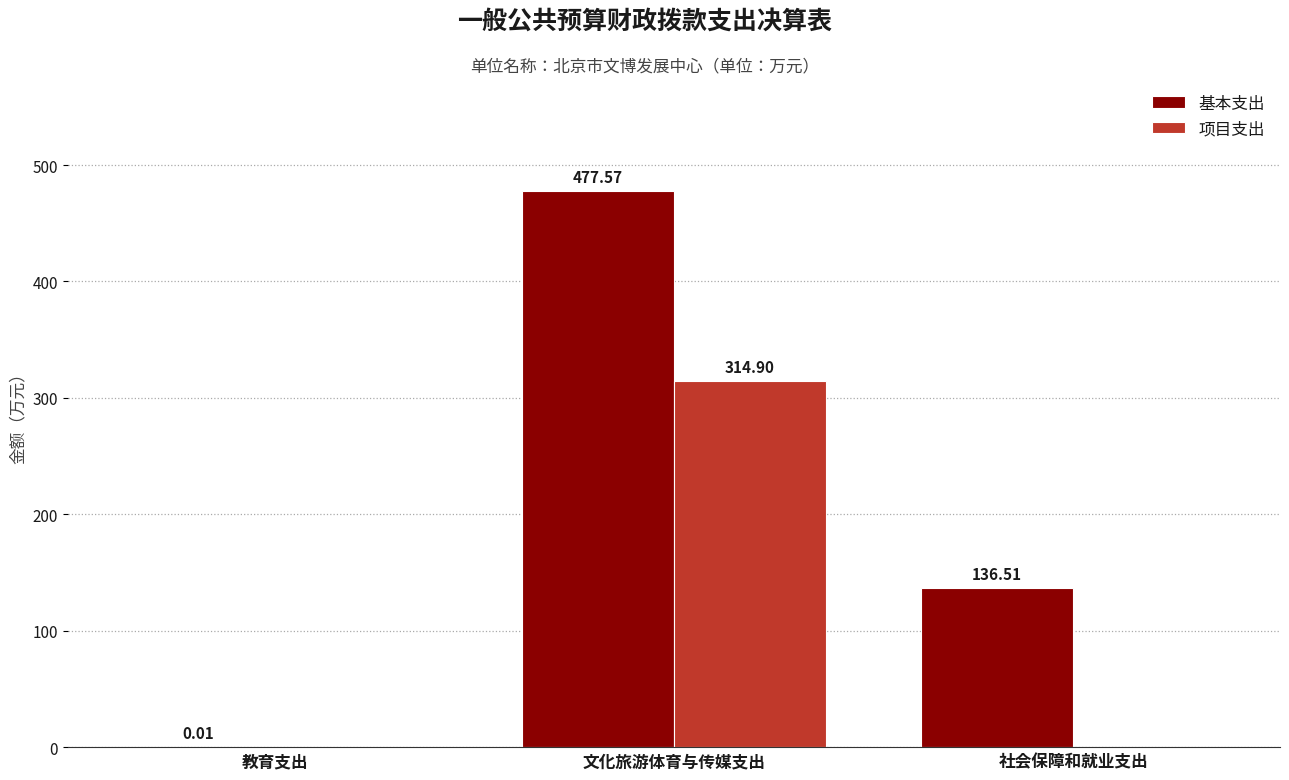

What is the sum of the 项目支出 values at 社会保障和就业支出 and 文化旅游体育与传媒支出?

314.9